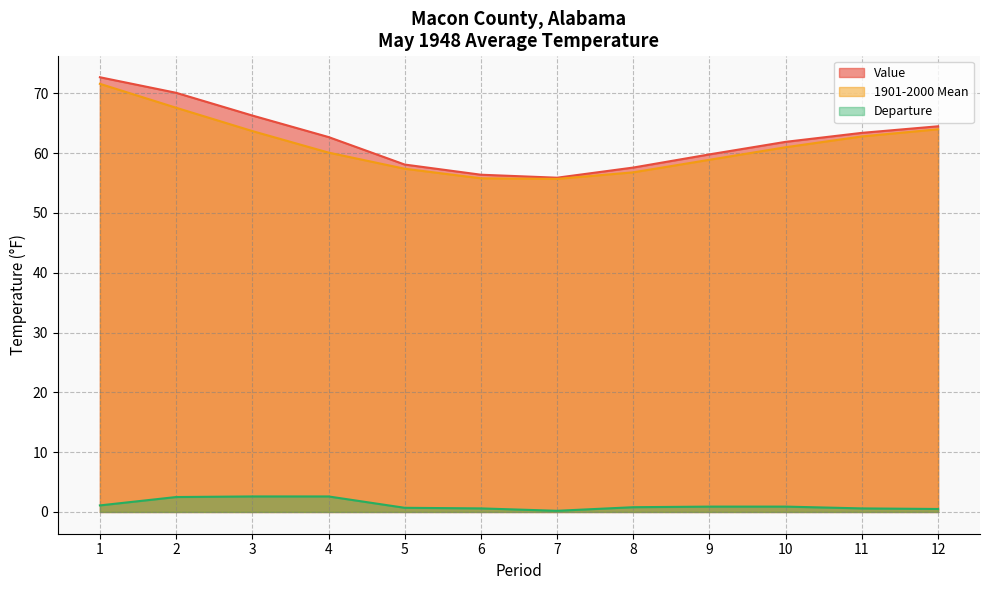

The Departure series shows 2.5 at 2. True or false?

True